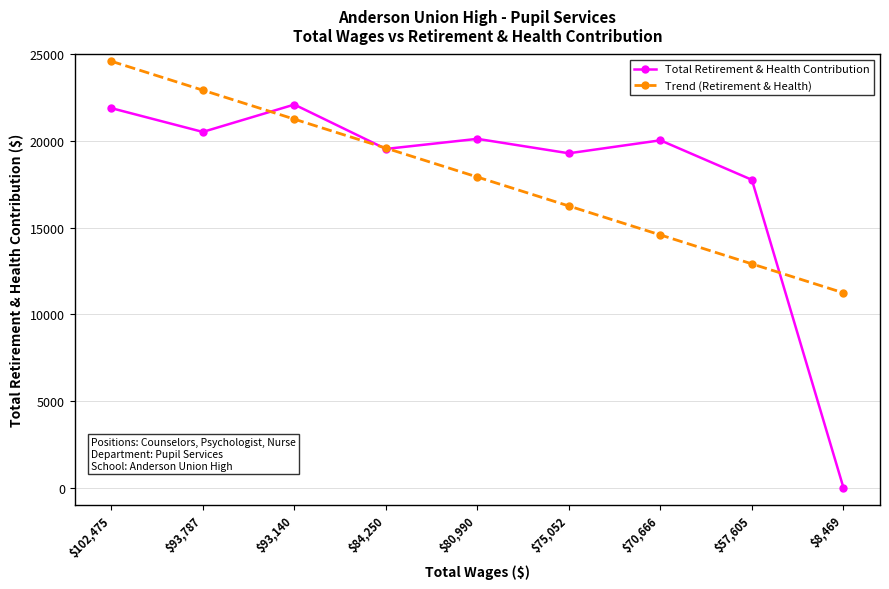

How many lines are shown in the chart?

2